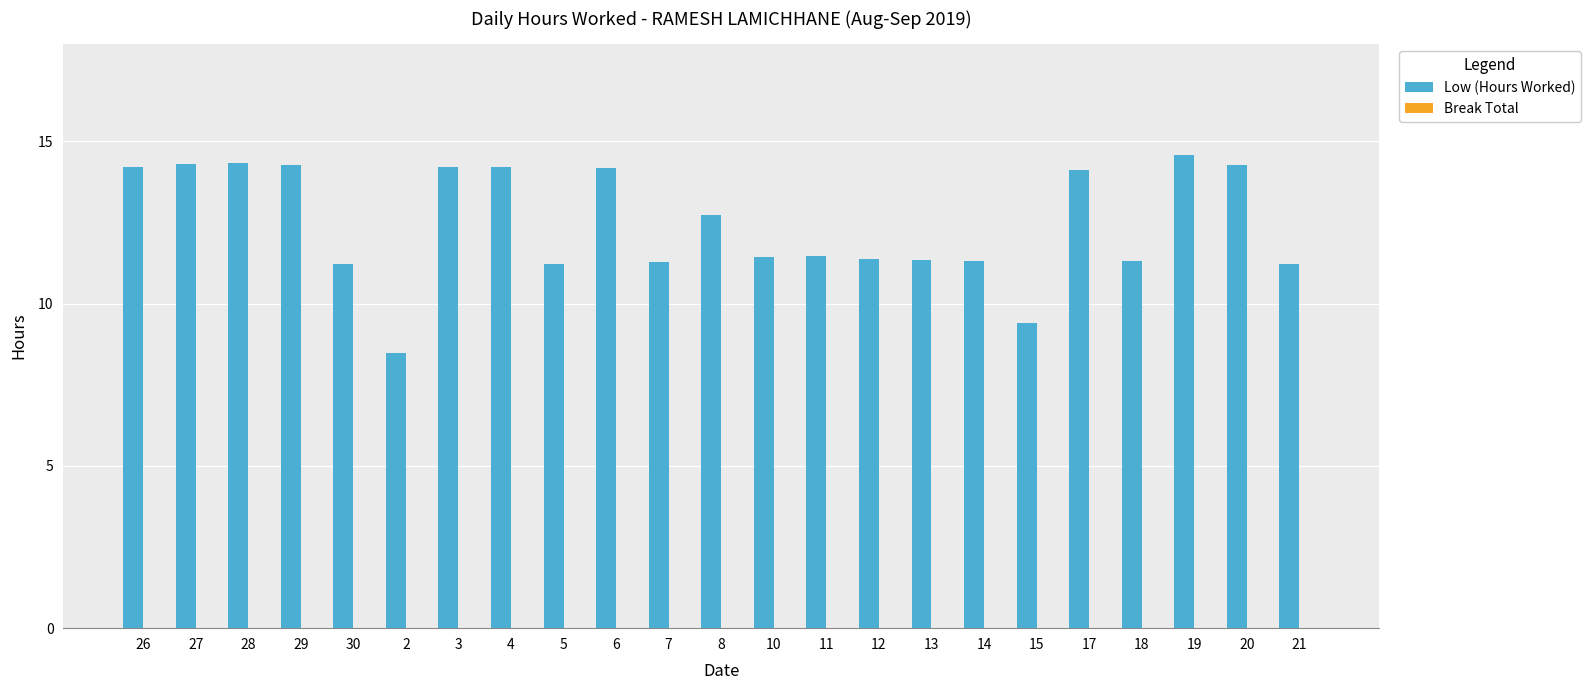

Read the value at 29.

14.3